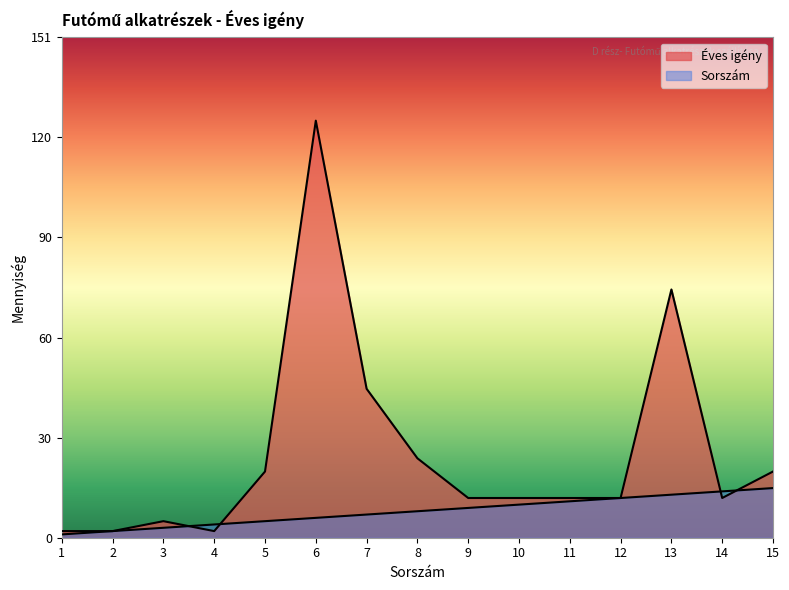

How many data points in Sorszám are less than 8?

7